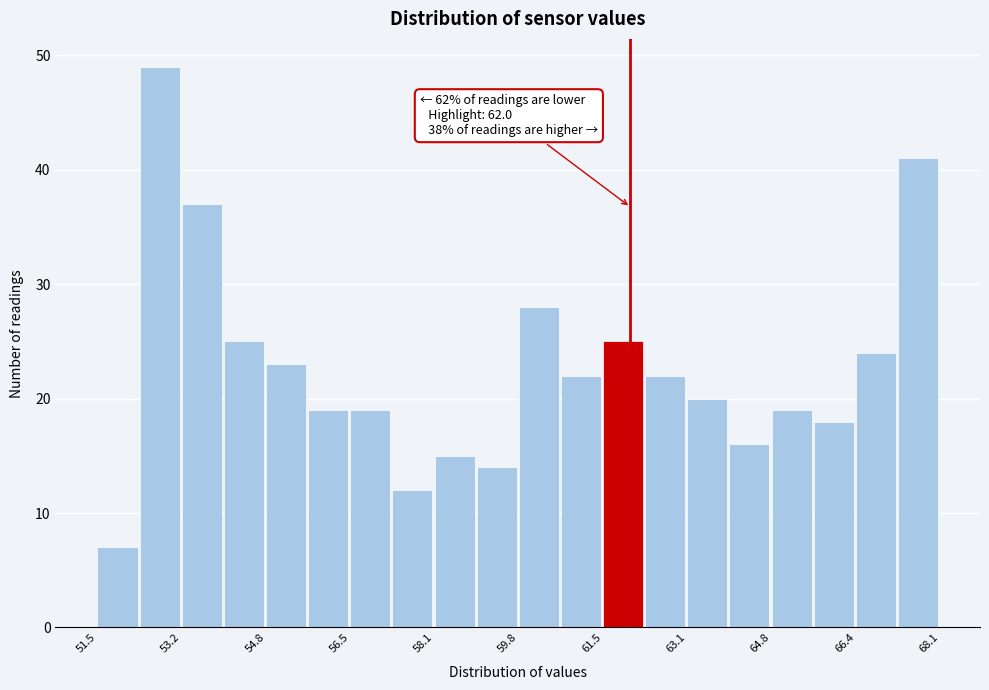

Which range on the x-axis has the tallest bar?

52.4 to 53.2